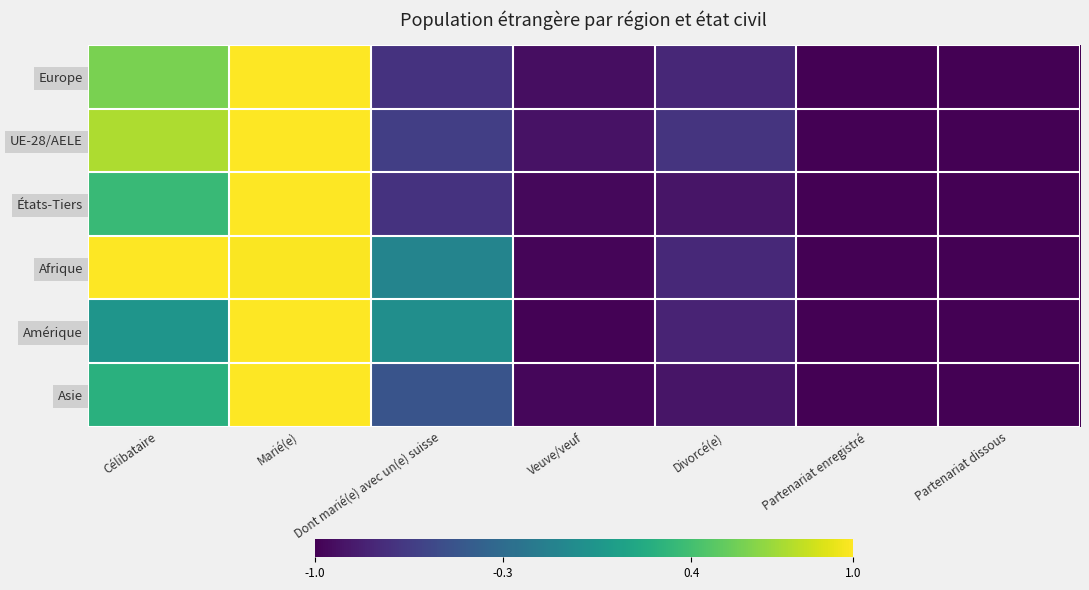

At Divorcé(e), list the series in order from largest to smallest.

UE-28/AELE, Afrique, Europe, Amérique, États-Tiers, Asie